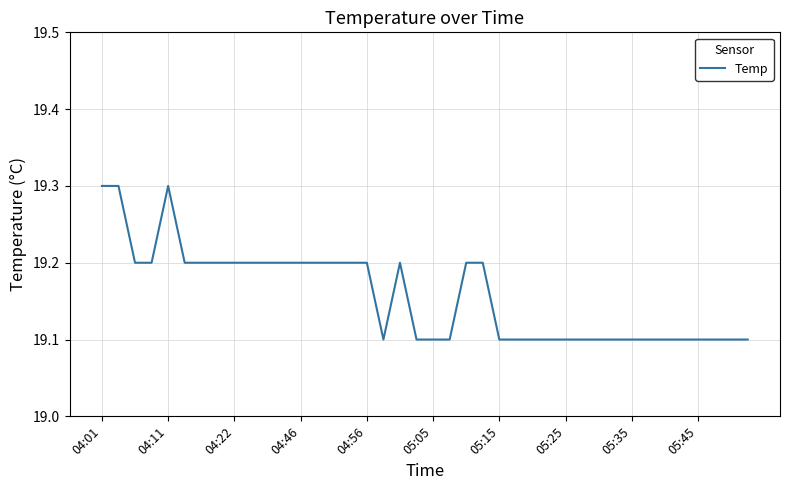

How many lines are shown in the chart?

1